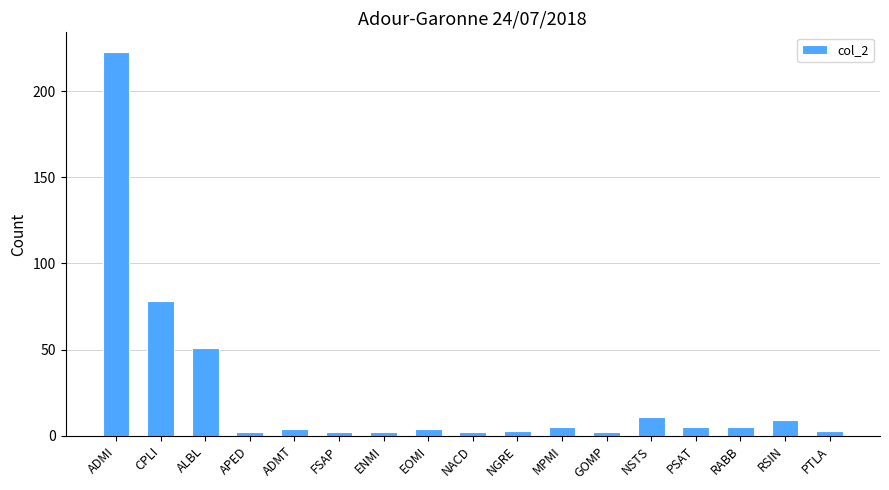

What is the label of the 15th bar from the left?

RABB